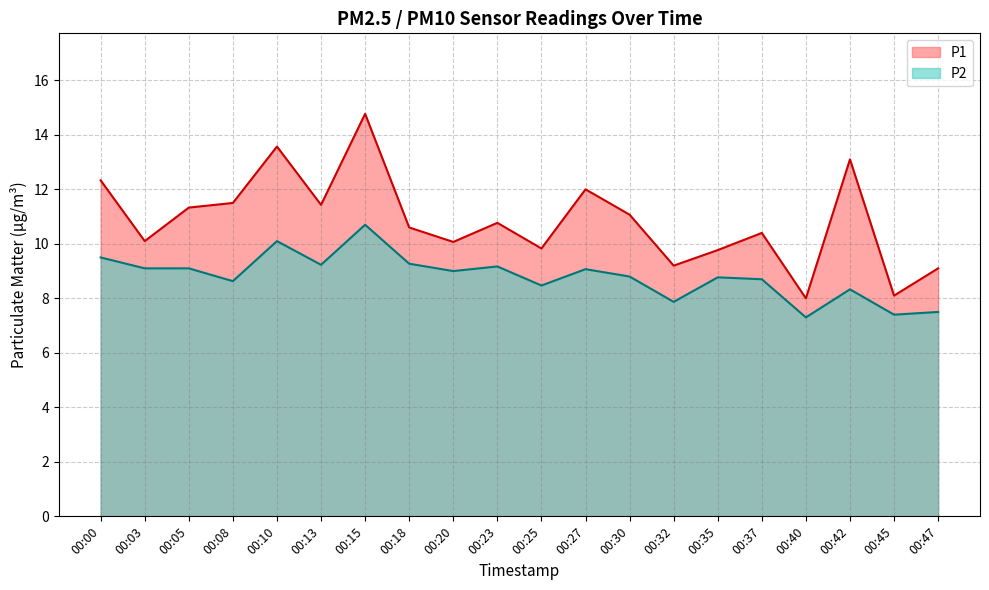

Between 00:10 and 00:40, which is larger?

00:10